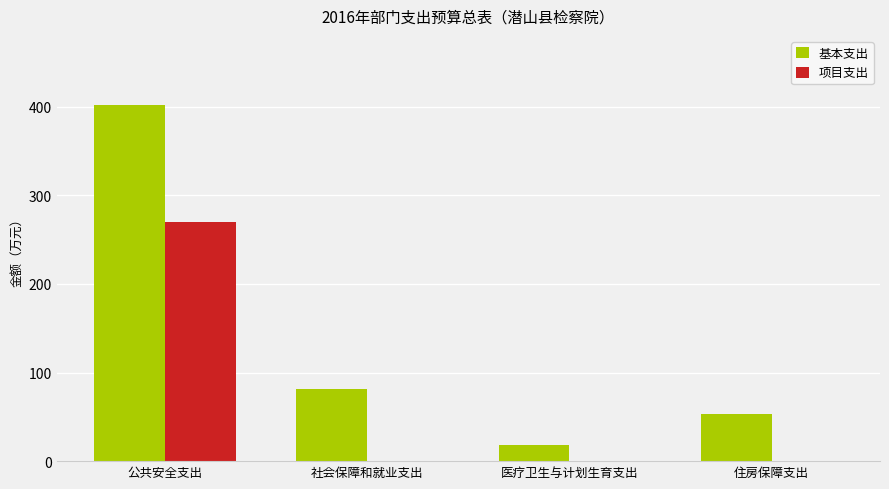

The value of 基本支出 at 医疗卫生与计划生育支出 is 17.9. True or false?

True